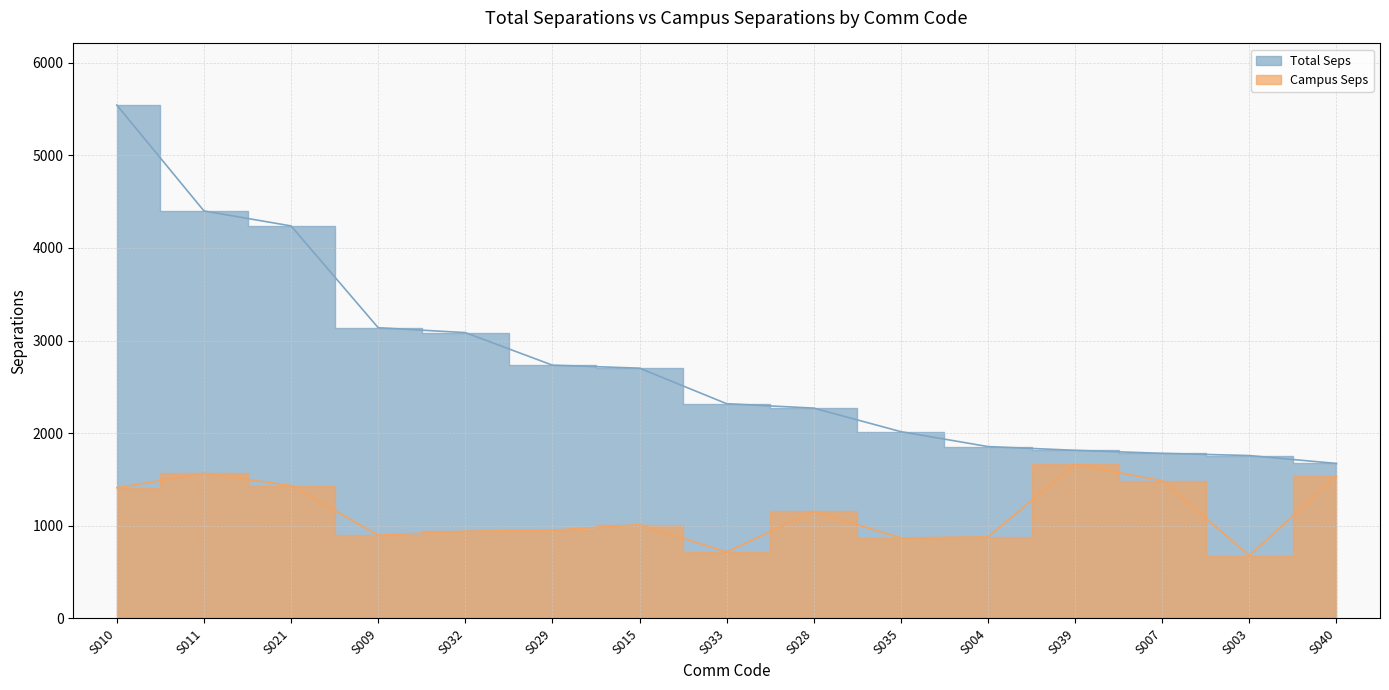

At which category does the chart reach its minimum across all series?

S003